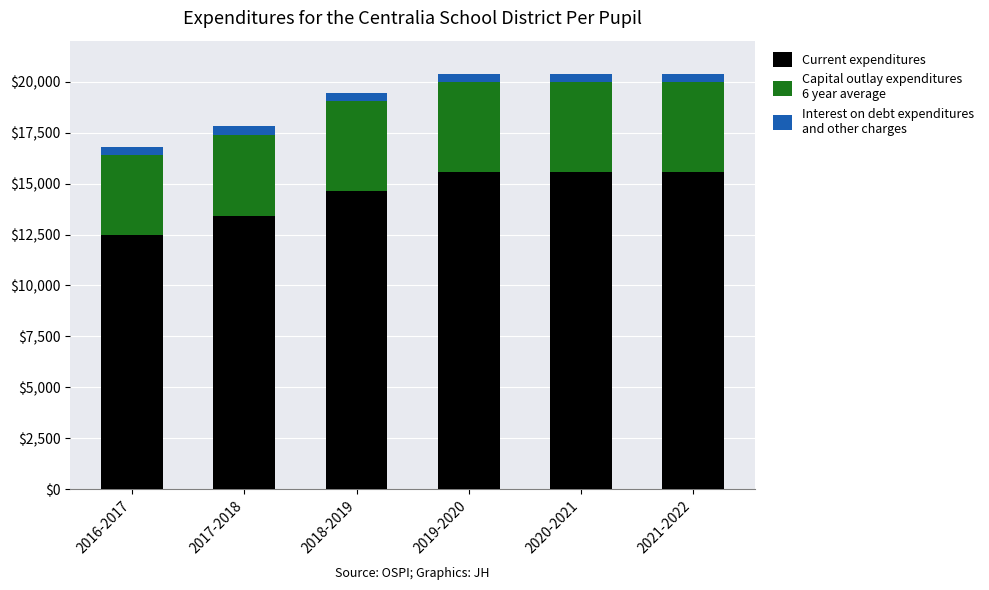

Reading left to right, what are the values for Current expenditures?

2016-2017=12490.5	2017-2018=13427.3	2018-2019=14650.1	2019-2020=15587.0	2020-2021=15587.0	2021-2022=15587.0